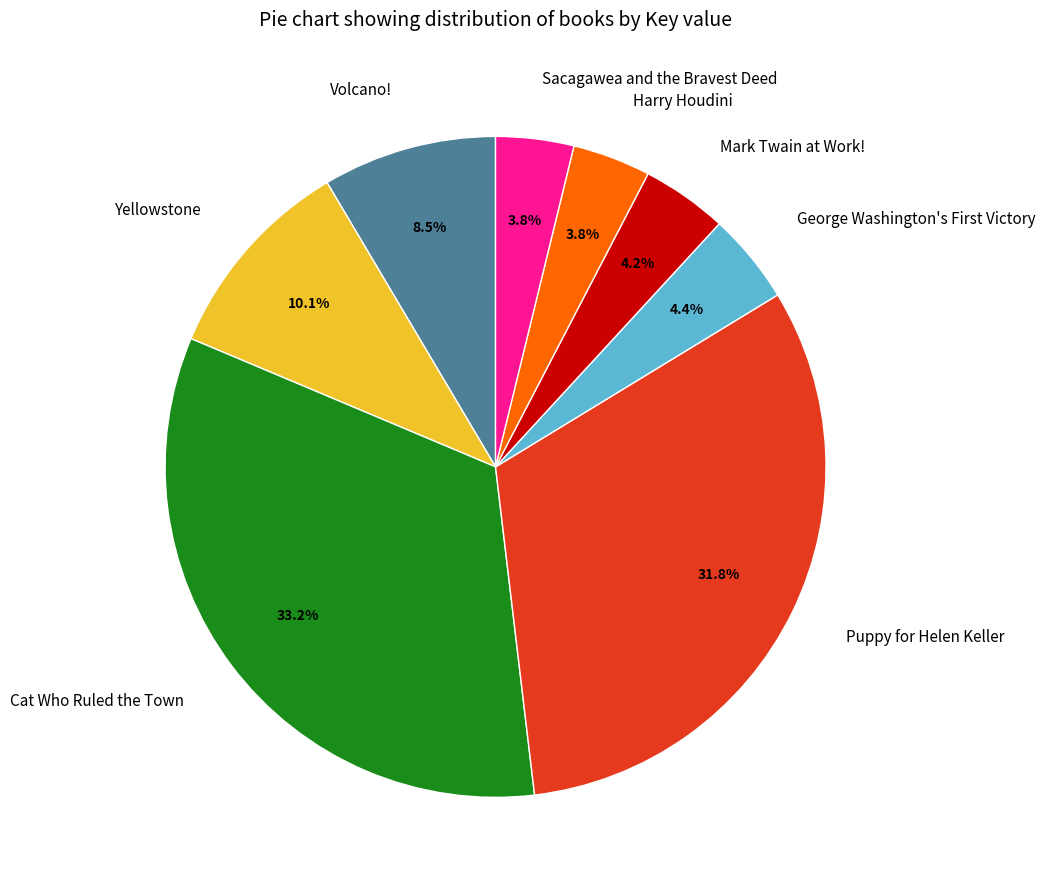

To the nearest percent, what percentage of the pie is Yellowstone?

10%